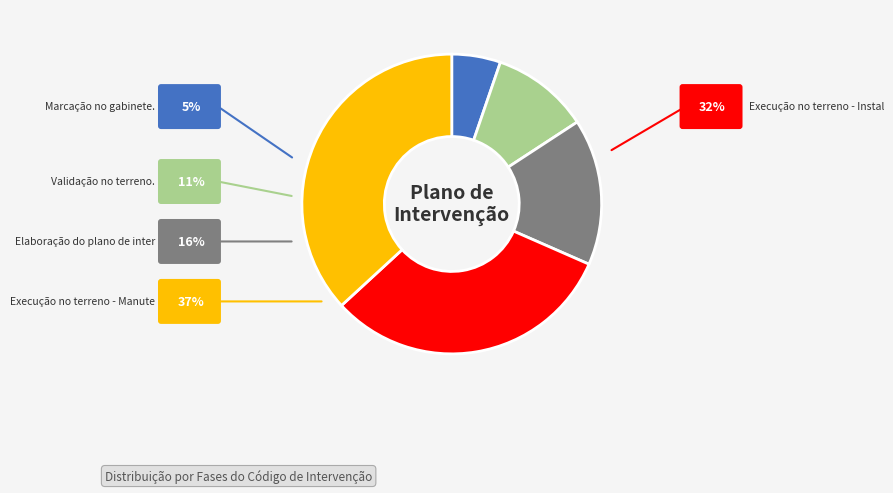

Is there any slice that represents more than half of the pie?

No